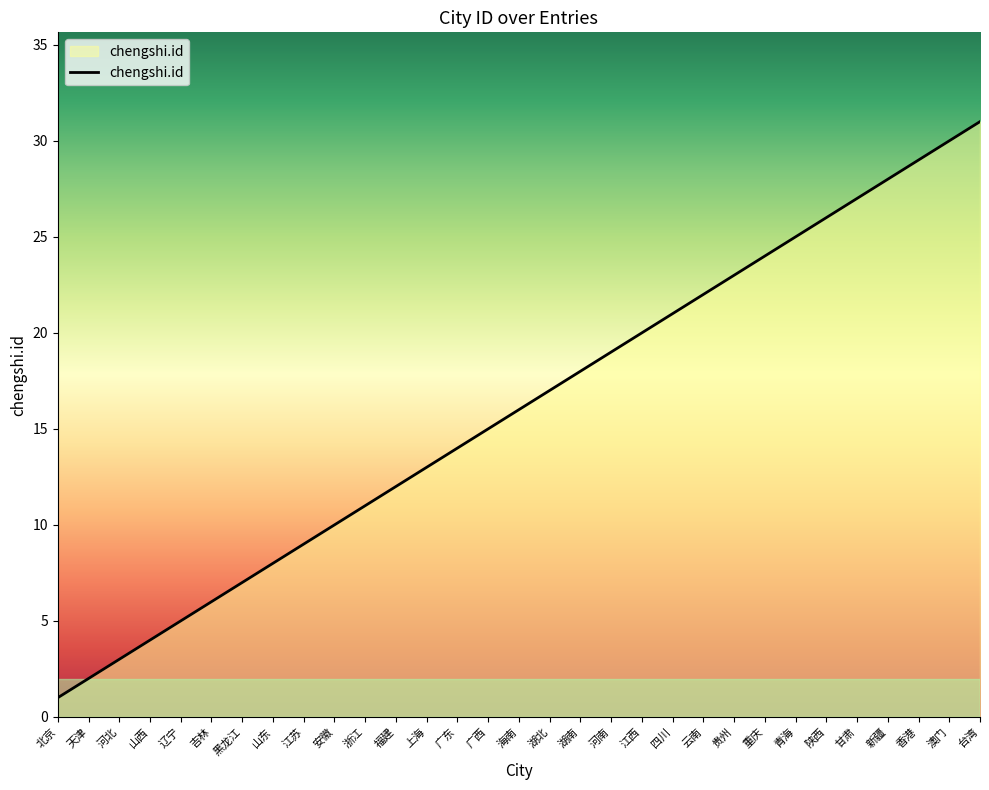

Which has a higher value, 天津 or 浙江?

浙江